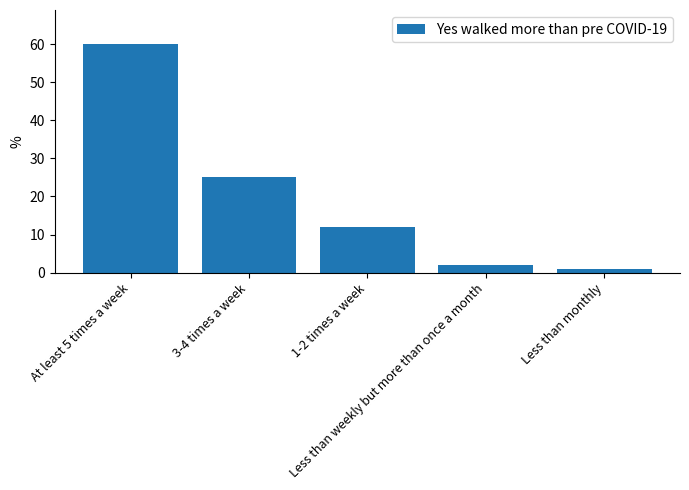

Rank the categories by value from highest to lowest.

At least 5 times a week, 3-4 times a week, 1-2 times a week, Less than weekly but more than once a month, Less than monthly